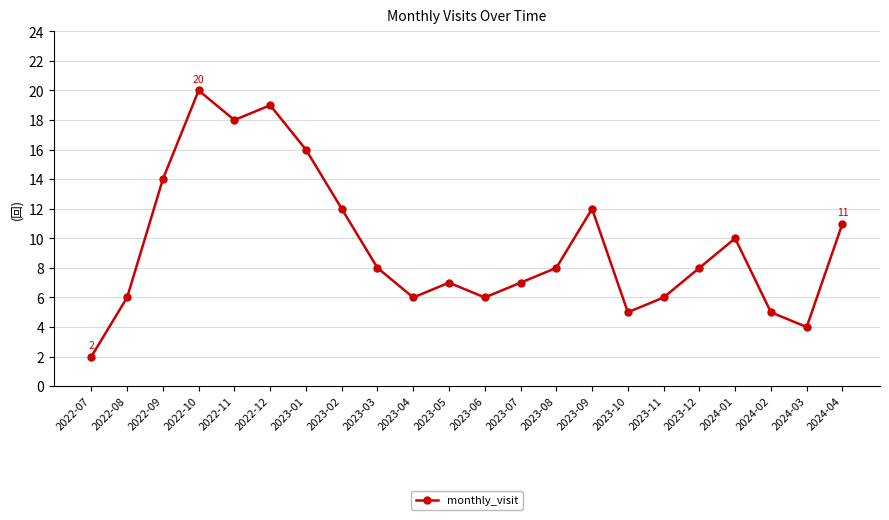

The value at 2023-08 is 12. True or false?

False